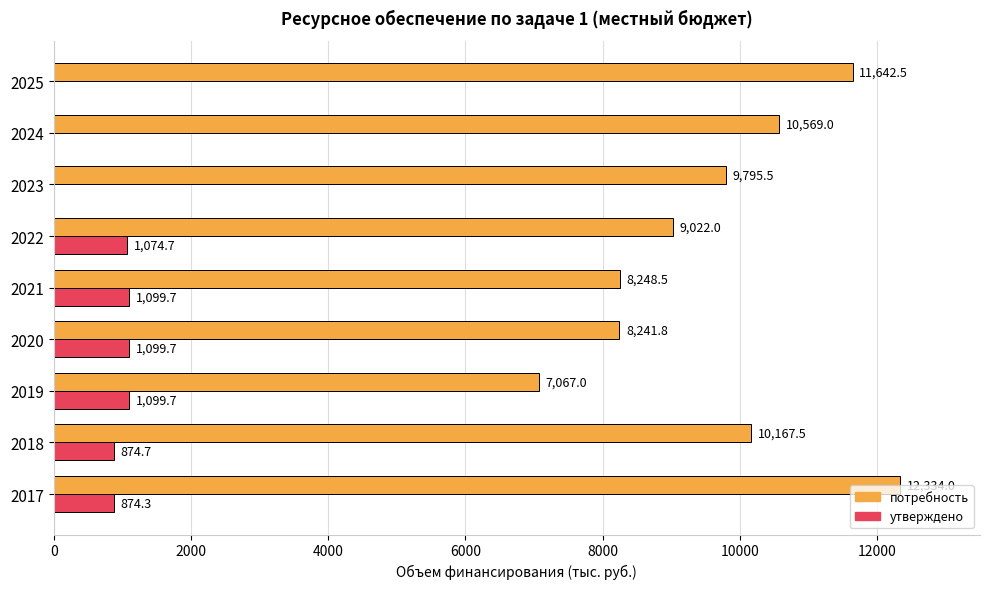

What is the sum of all утверждено values?

6122.8